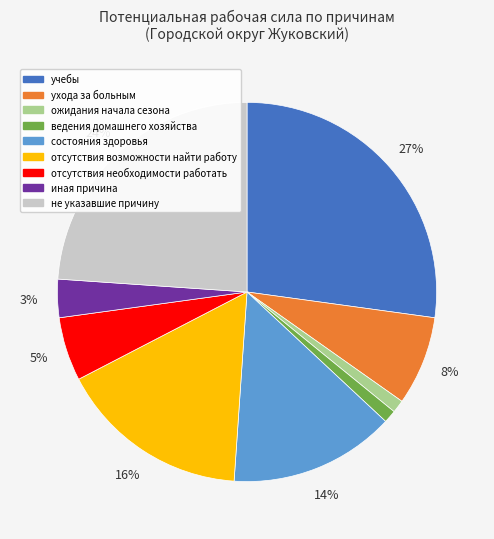

Which has a higher value, учебы or ведения домашнего хозяйства?

учебы